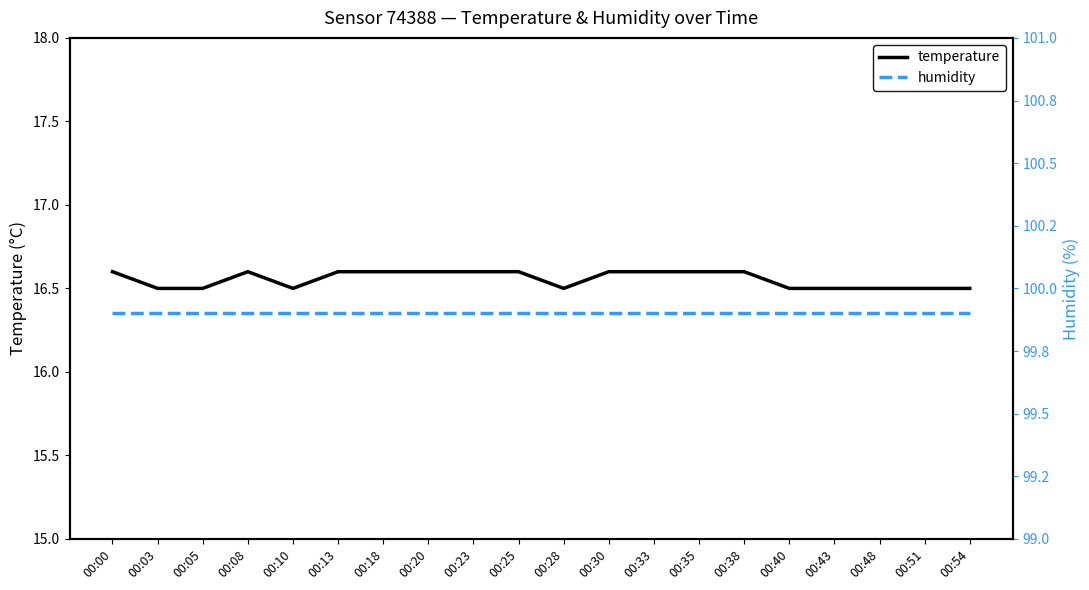

Which series has the largest total across all categories?

humidity